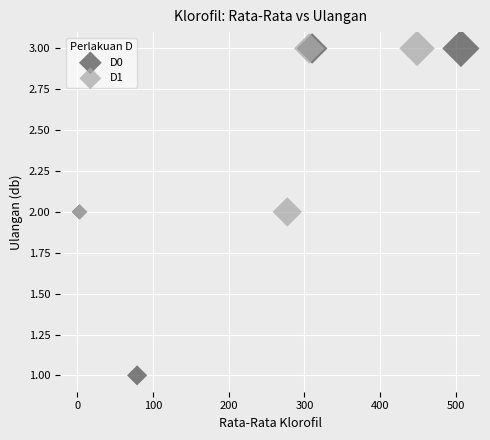

Which series has the largest Y range (max minus min)?

D0